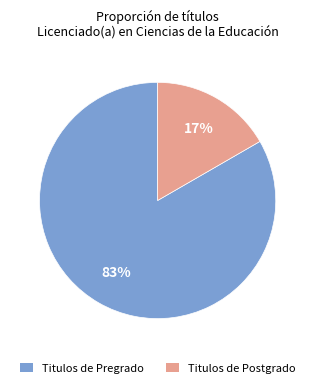

Rank the categories by value from highest to lowest.

Titulos de Pregrado, Titulos de Postgrado